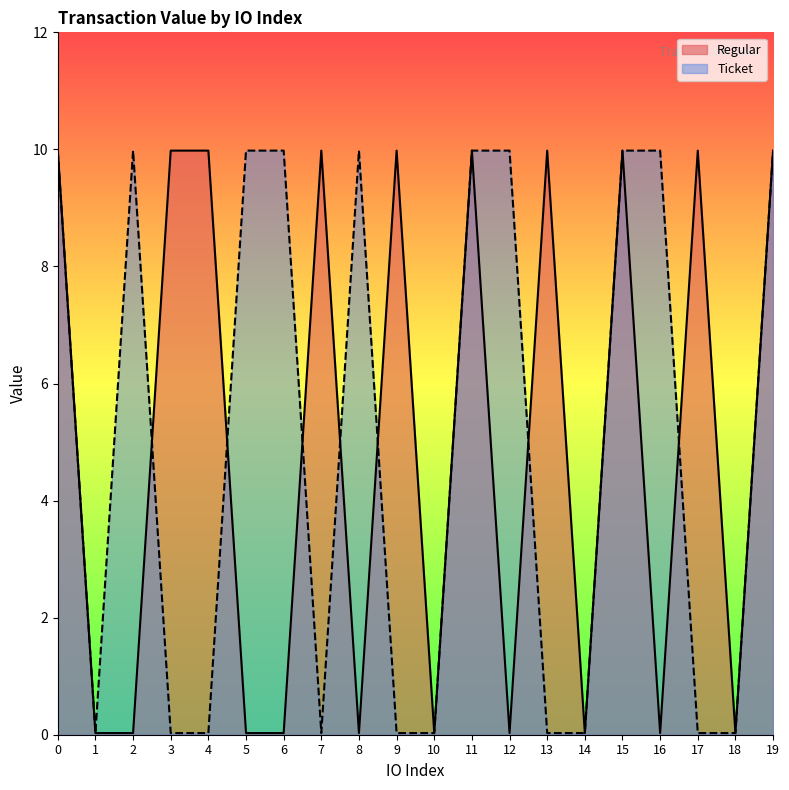

What is the sum of all Regular values?

100.1